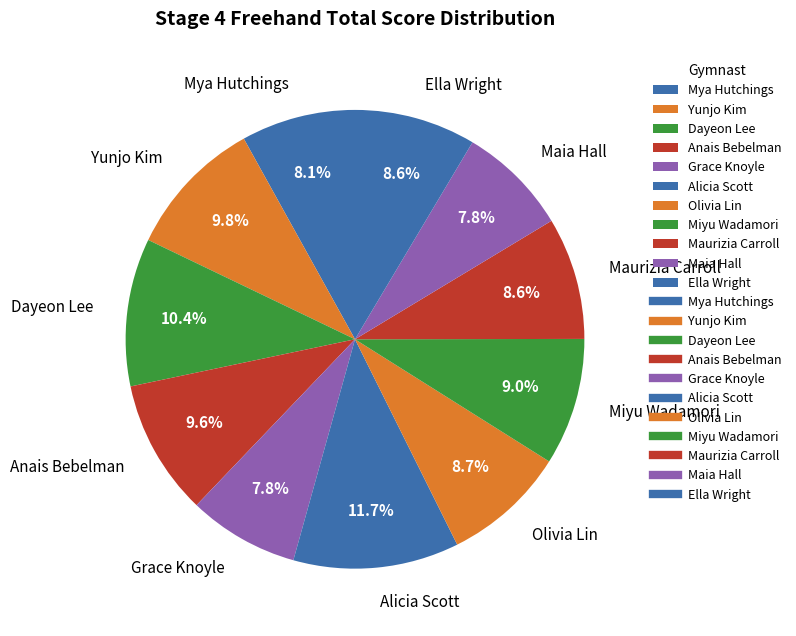

Count the number of slices in the pie.

11